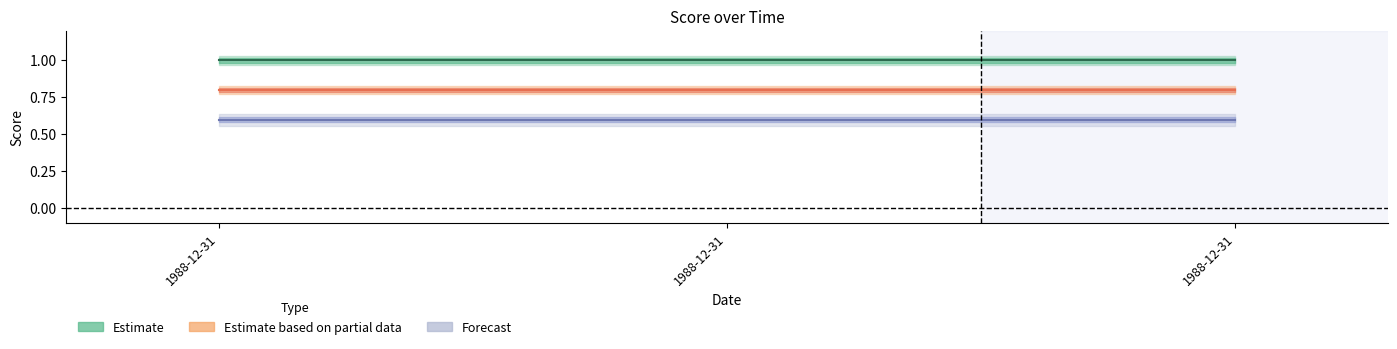

Reading left to right, extract all data points from this chart.

Estimate: 1.0	1.0	1.0
Estimate based on partial data: 0.8	0.8	0.8
Forecast: 0.6	0.6	0.6